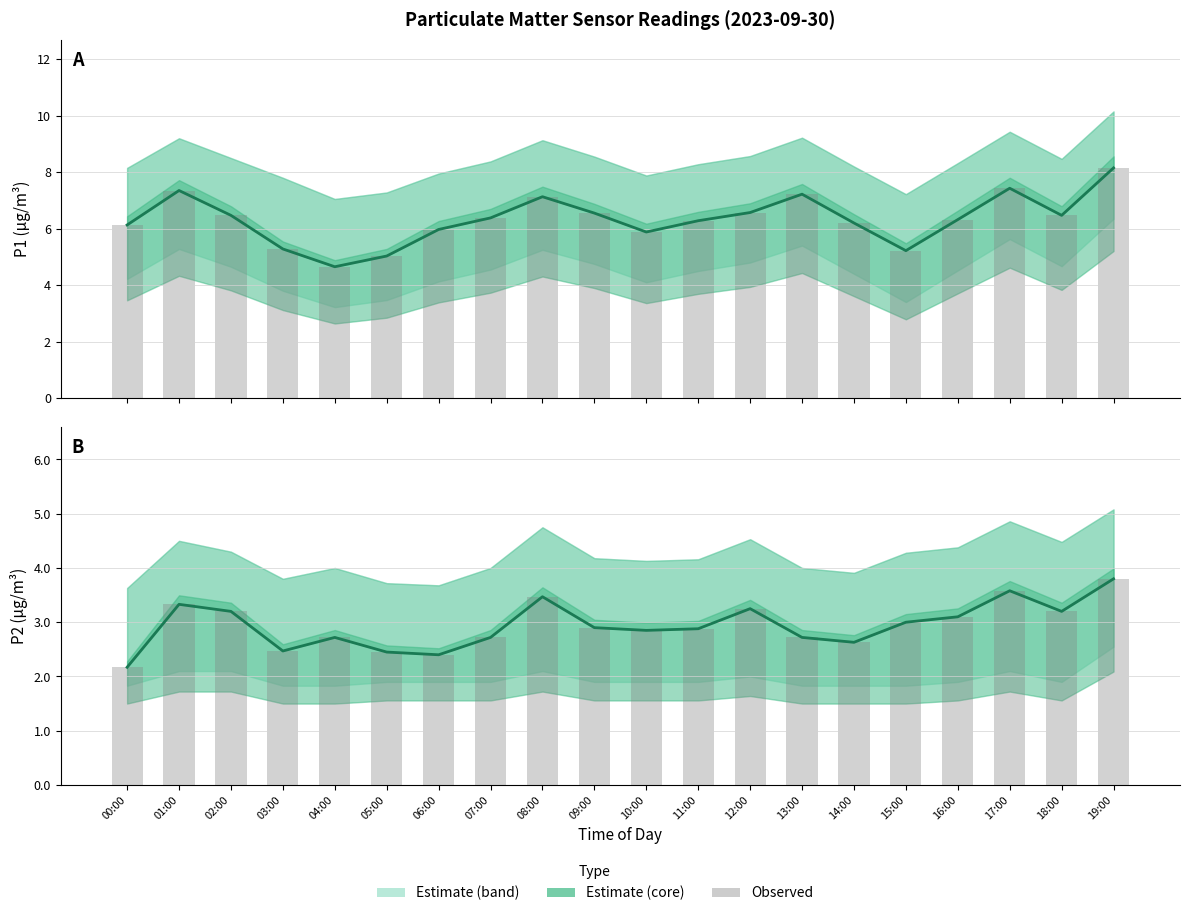

What is the difference between the second highest and second lowest values in the P2 observed series?

1.2